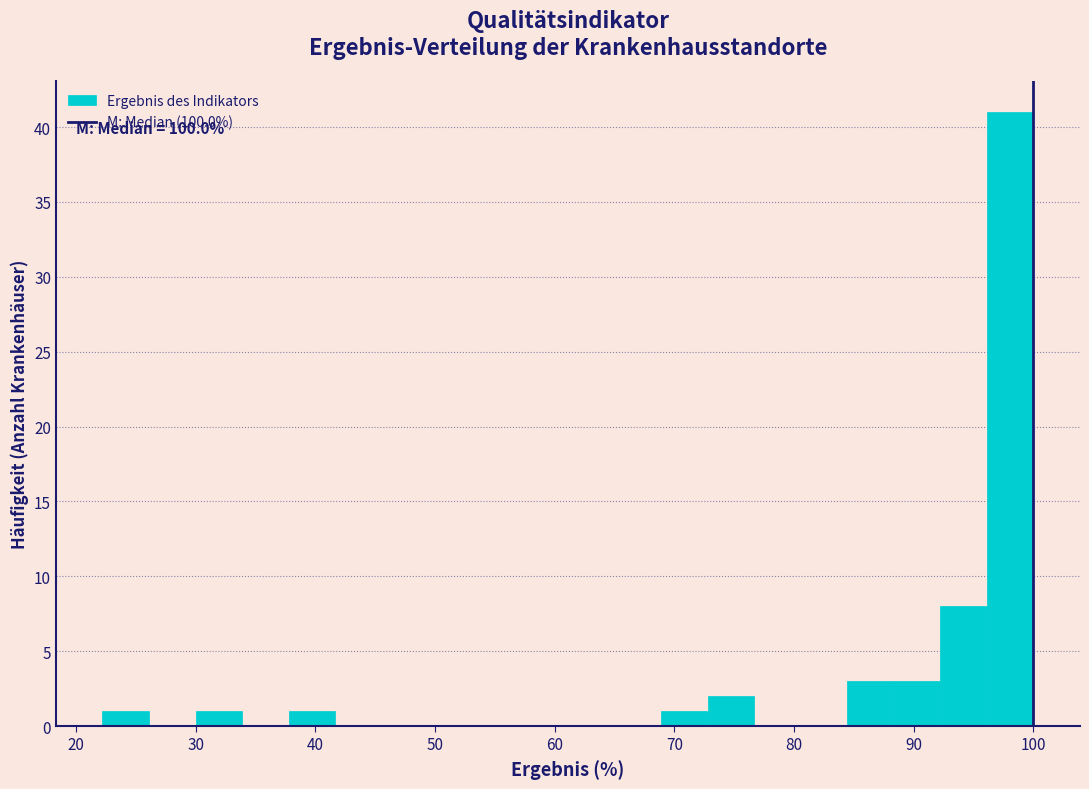

Around what value on the x-axis is the tallest bar? Give the approximate position of its centre, as read against the axis.

98